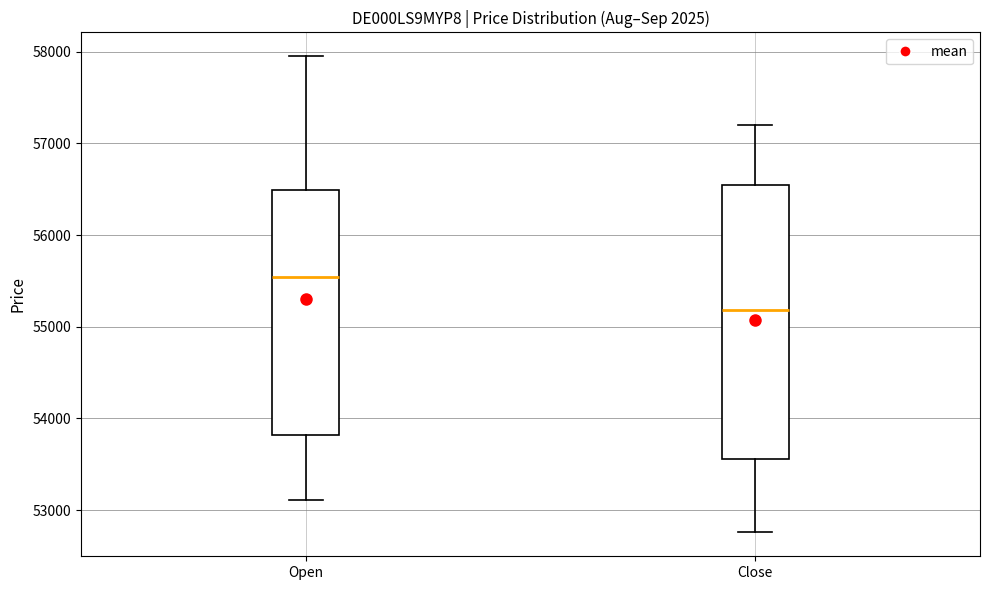

Where is the upper edge of the box for Close on the y-axis? The values are not printed on the chart, so give them approximately, as read against the axis.

56600